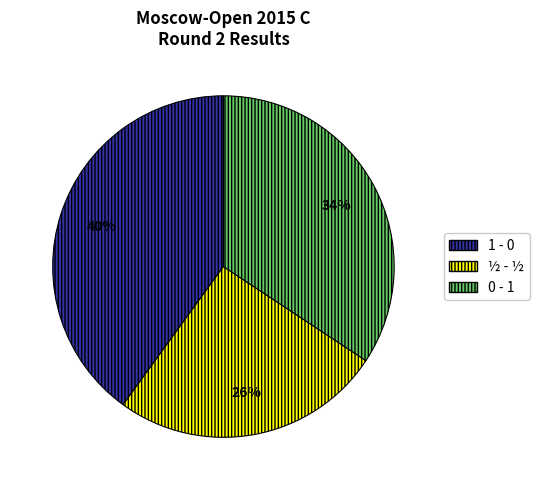

Does 1 - 0 represent more than half of the total?

No